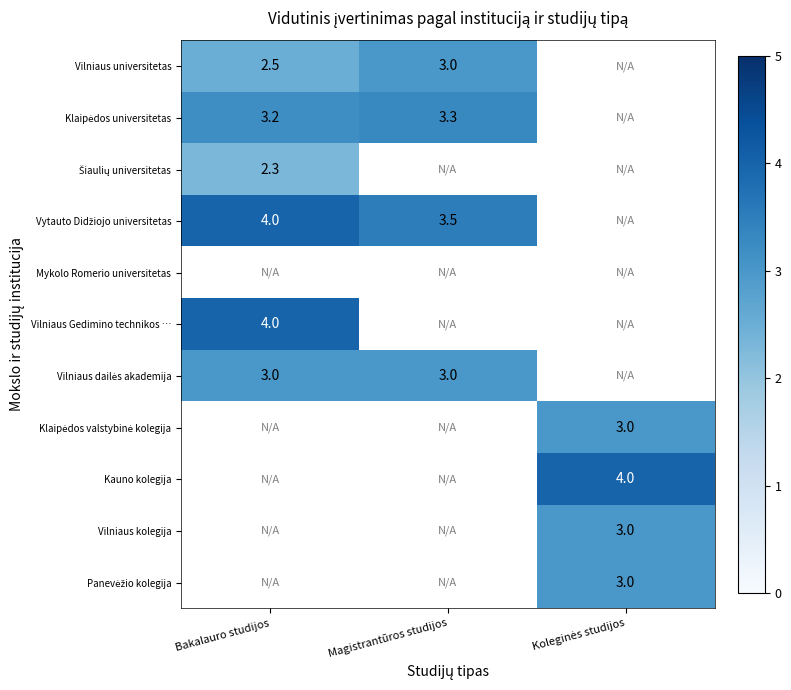

Is it true that Kauno kolegija equals 0.8 at Koleginės studijos?

False